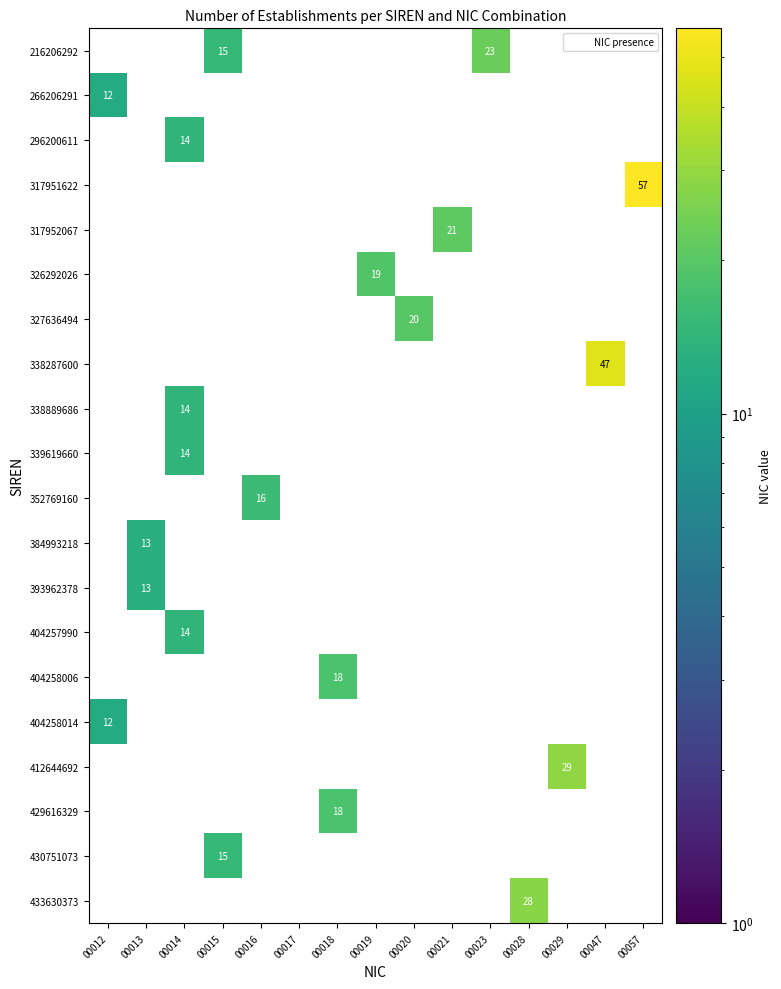

How many distinct data groups are displayed?

20